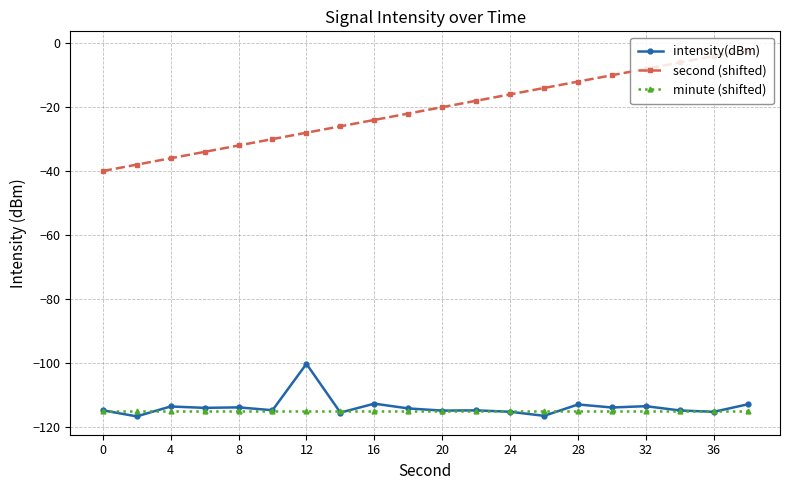

Which series has the largest total across all categories?

second (shifted)